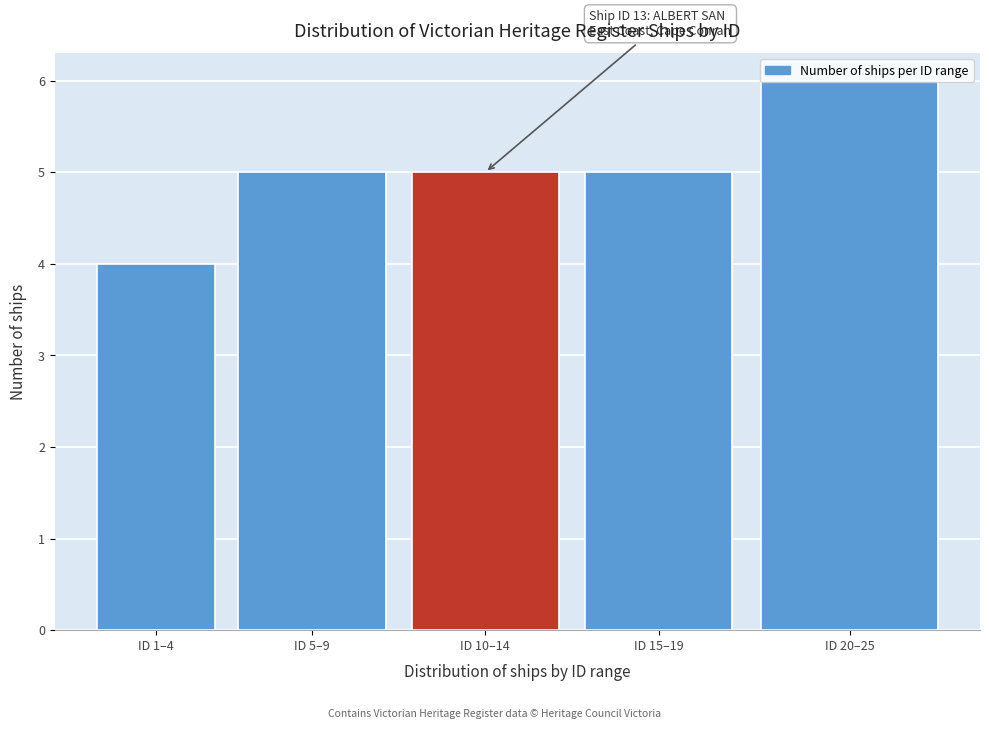

What is the label of the 3rd bar from the left?

ID 10–14